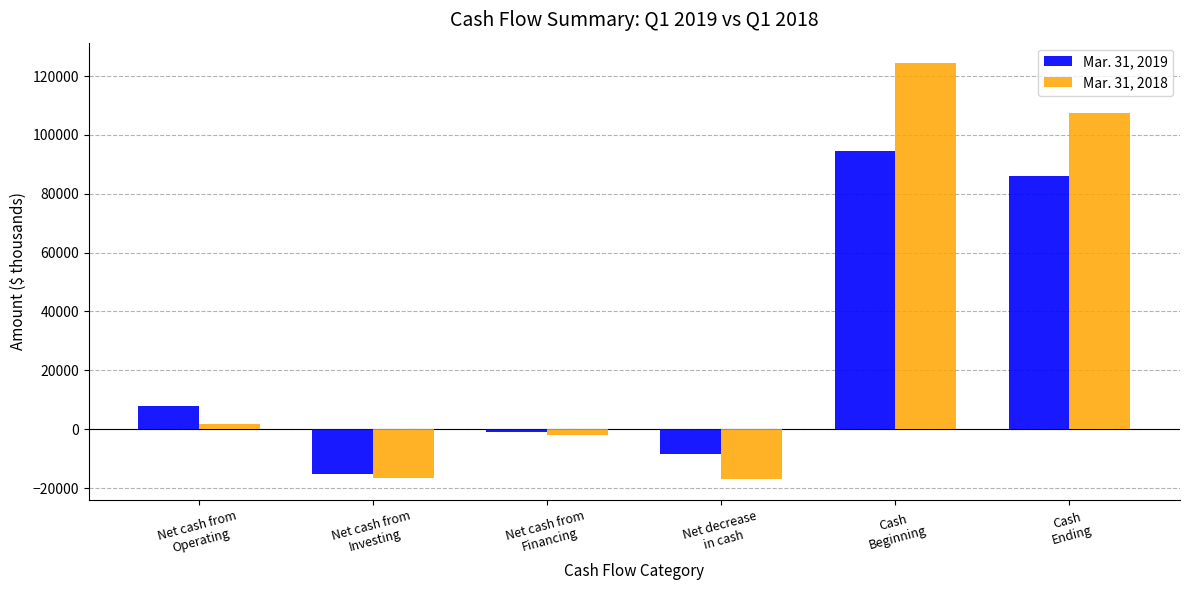

Does the chart contain stacked bars?

No